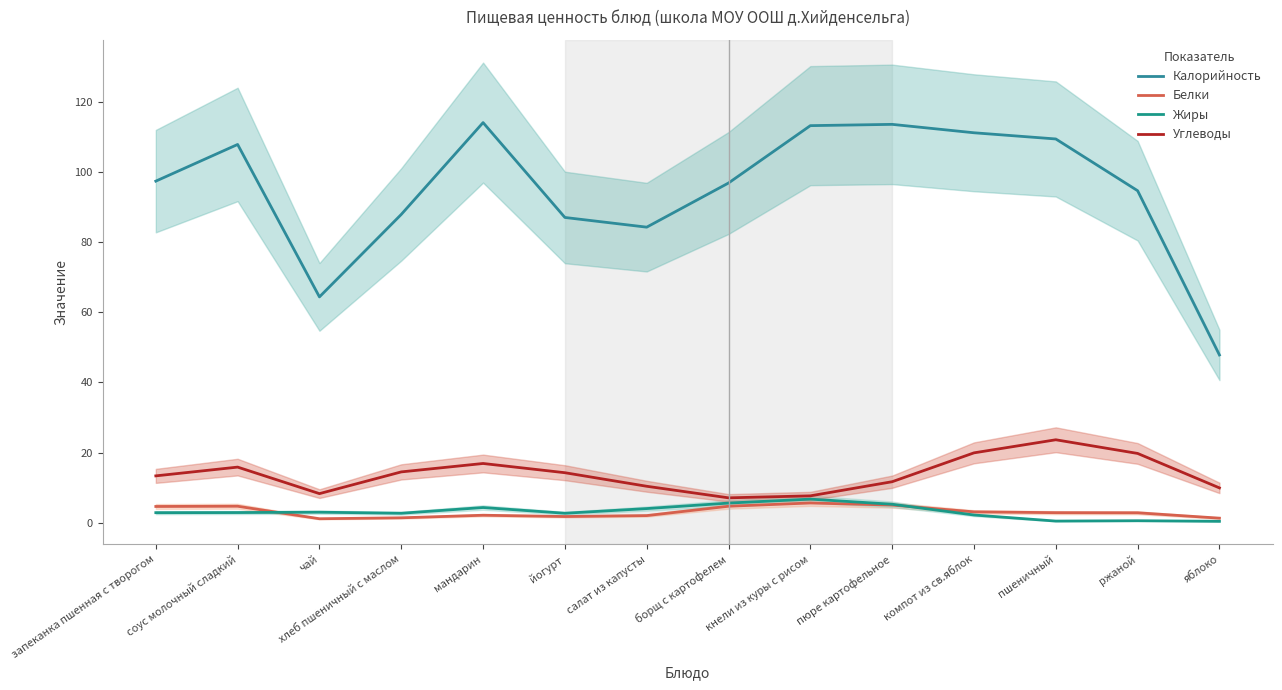

True or false: Жиры and Углеводы cross at least once.

False